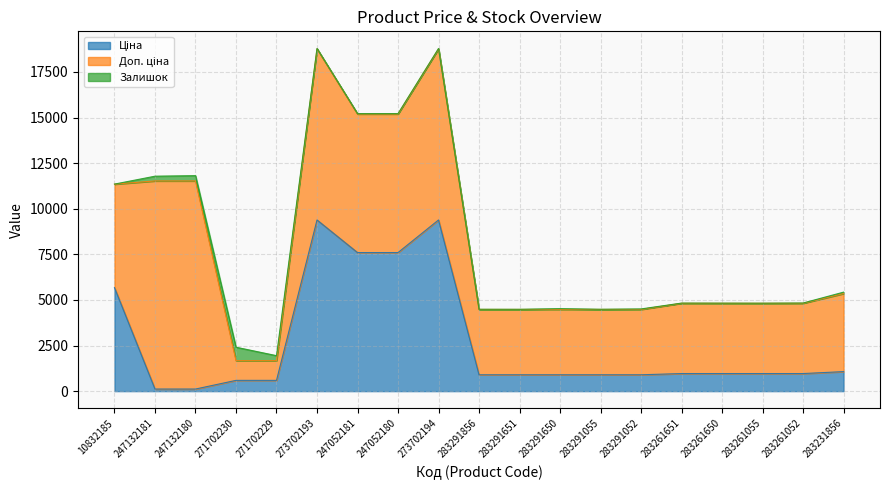

What is the label of the 8th point from the left?

247052180